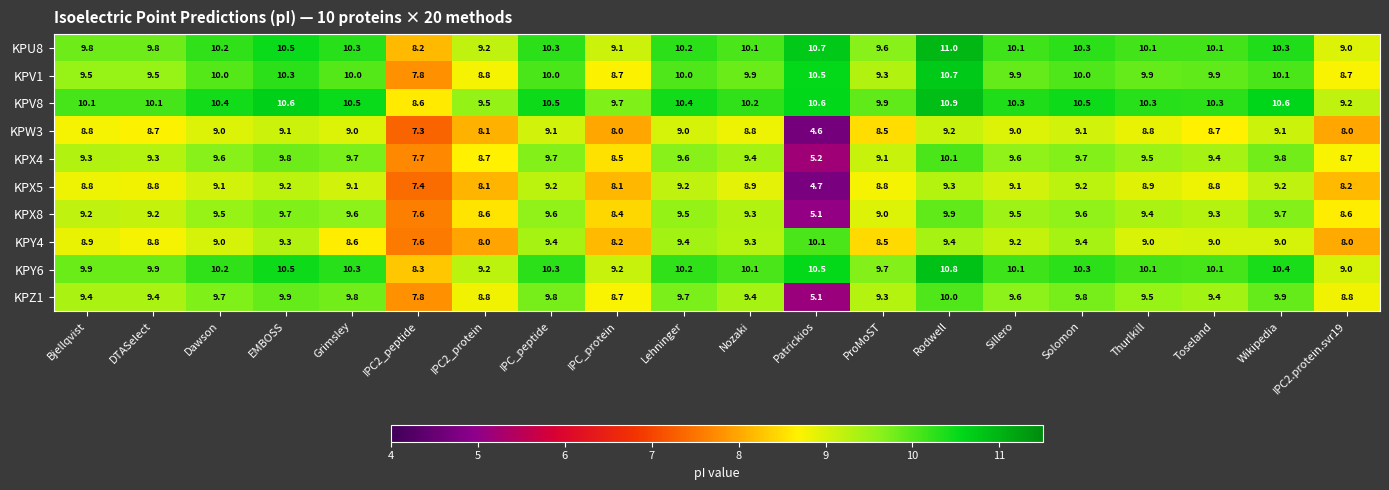

Which label corresponds to the smallest value in the chart?

Patrickios